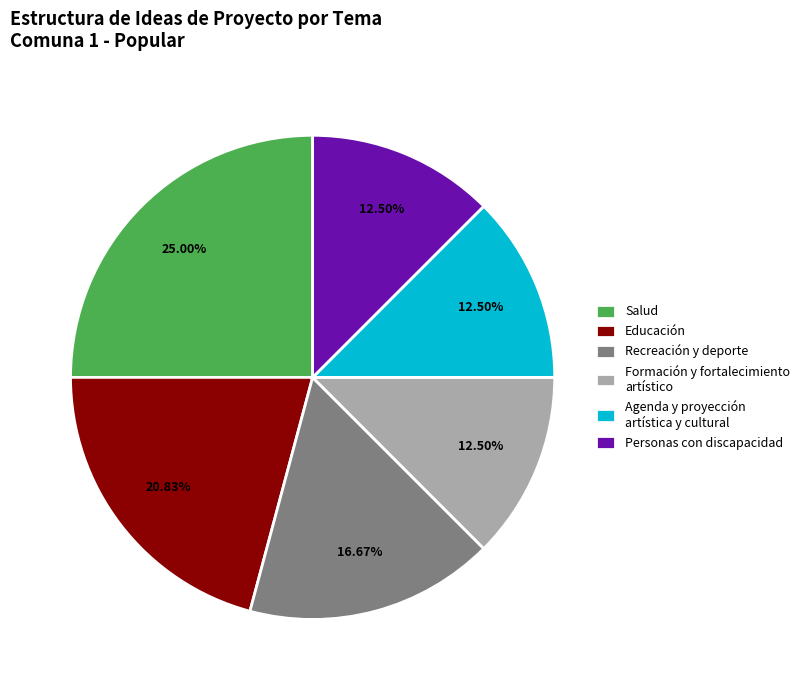

The Personas con discapacidad slice represents 1% of the pie. True or false?

False